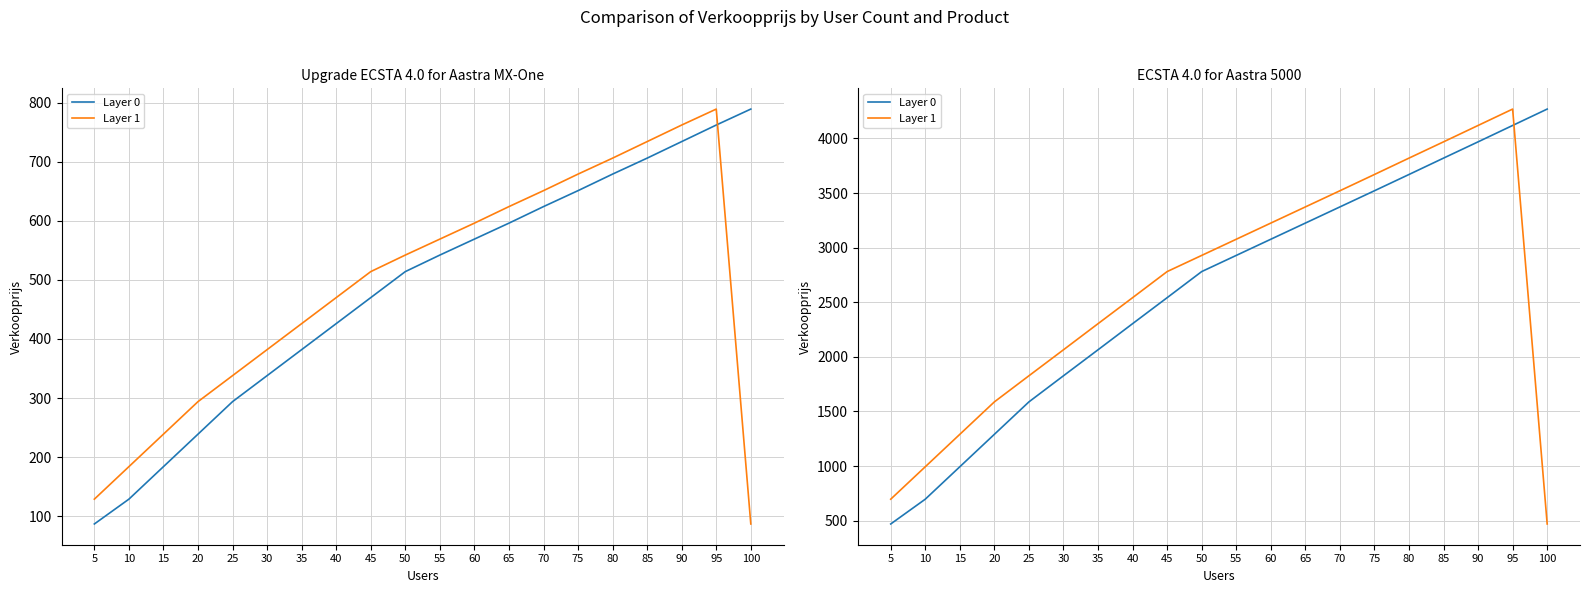

The value of Layer 0 at 55 is 1670. True or false?

False